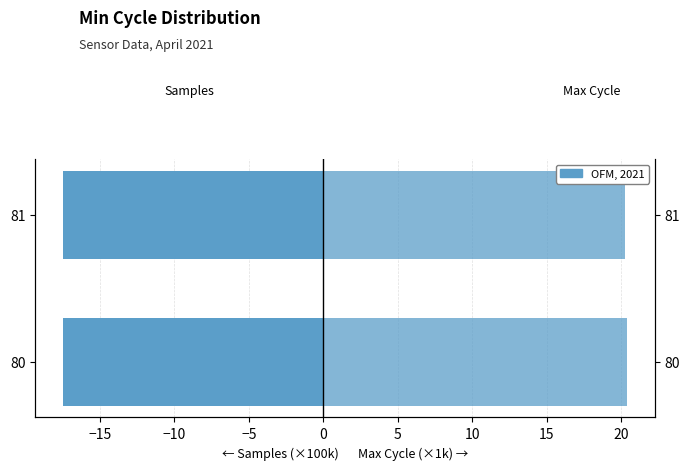

Count the number of data series in this chart.

2